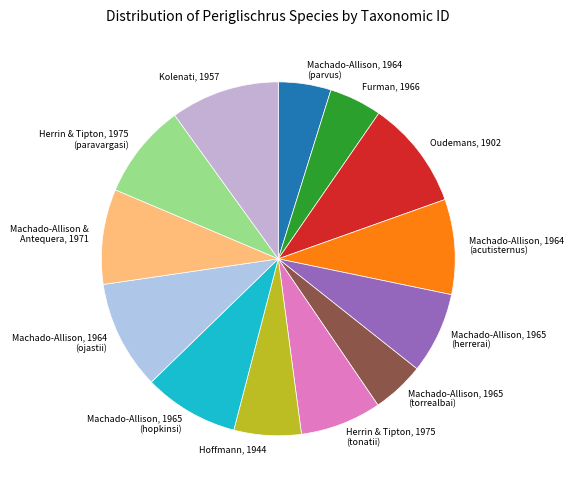

How many slices are in this pie chart?

13